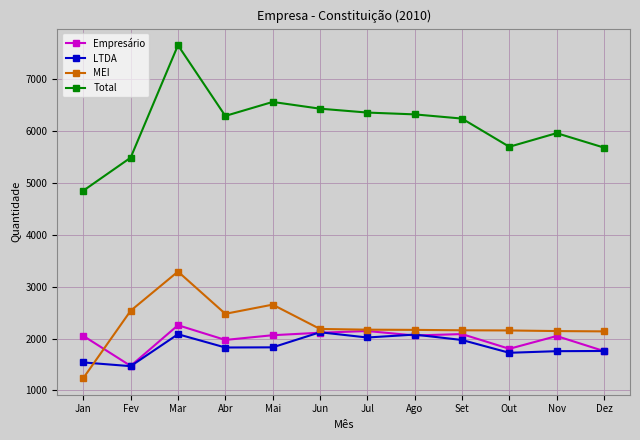

What is the difference between the MEI values at Set and Jan?

922